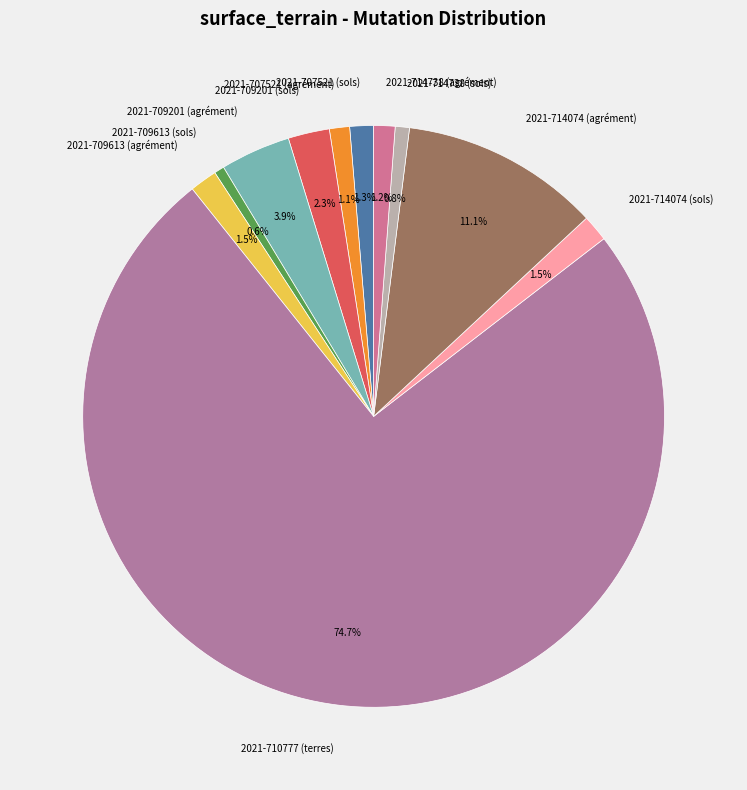

To the nearest percent, what percentage of the pie is 2021-707521 (agrément)?

1%